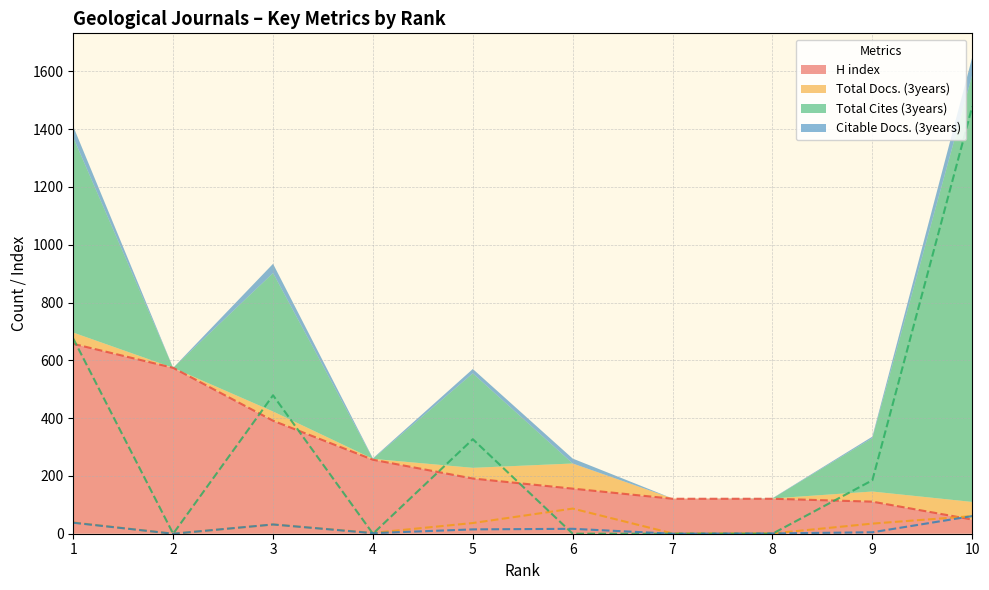

How many values in the H index series are below 191?

5